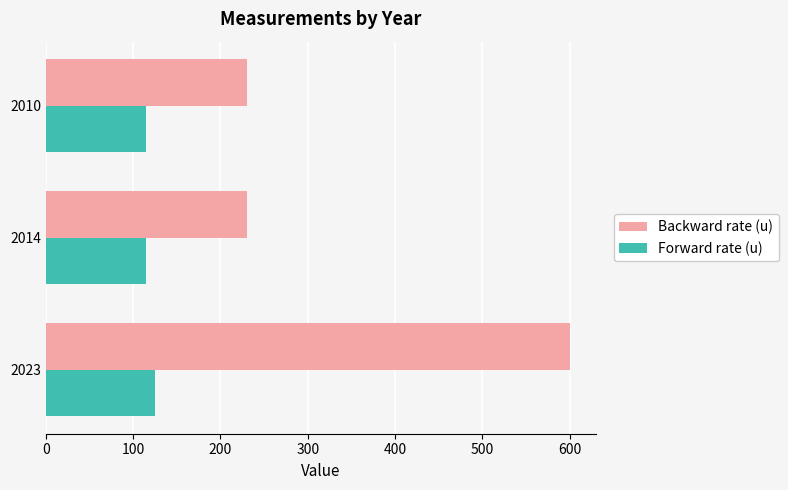

Count the number of data series in this chart.

2